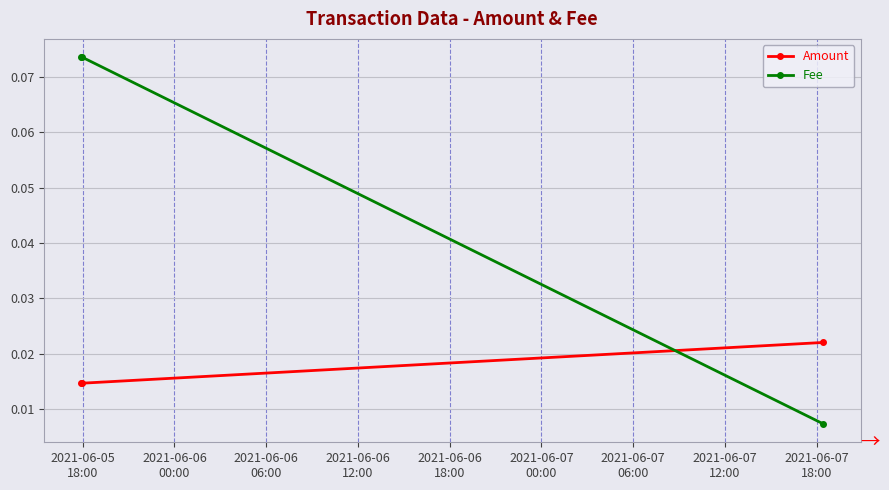

At how many categories does at least one series exceed 0?

3